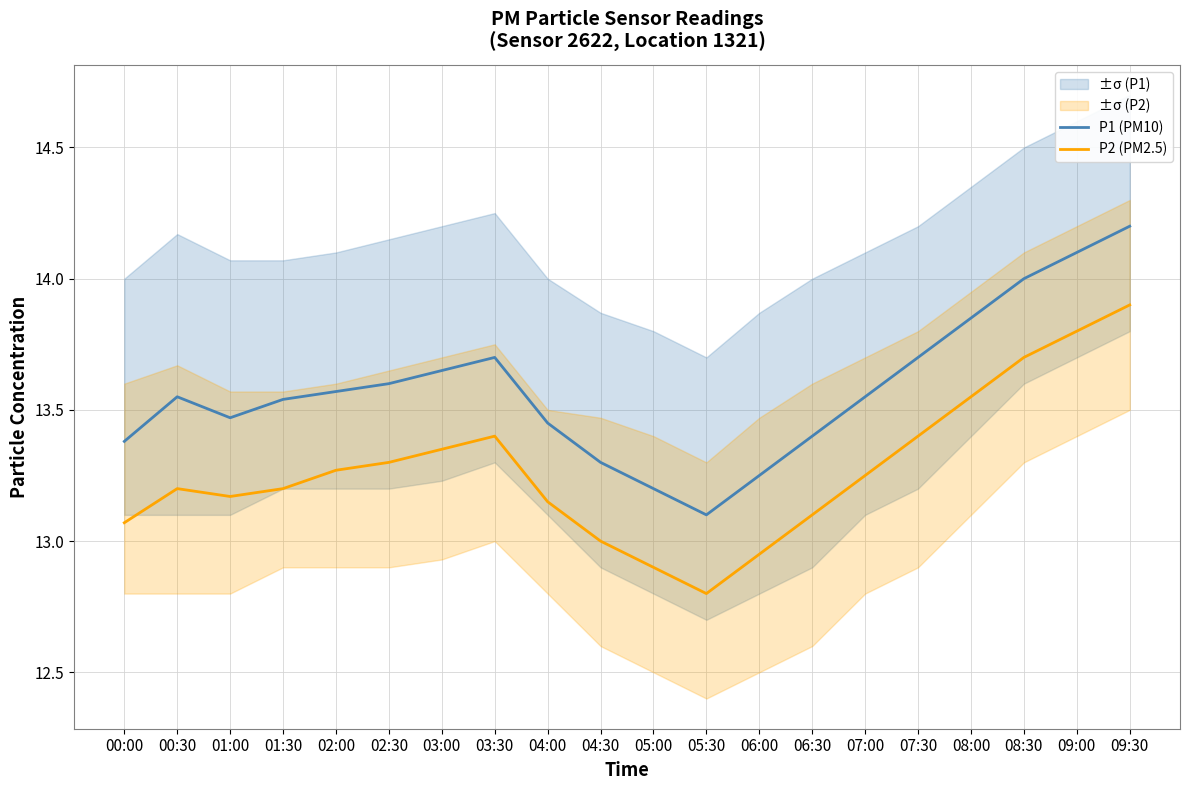

What is the minimum value shown in the chart?

12.8